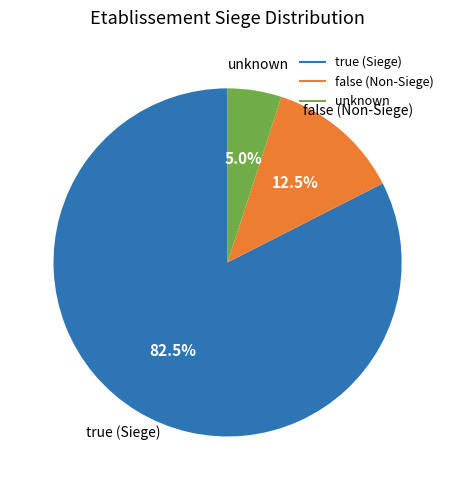

Count the number of slices in the pie.

3